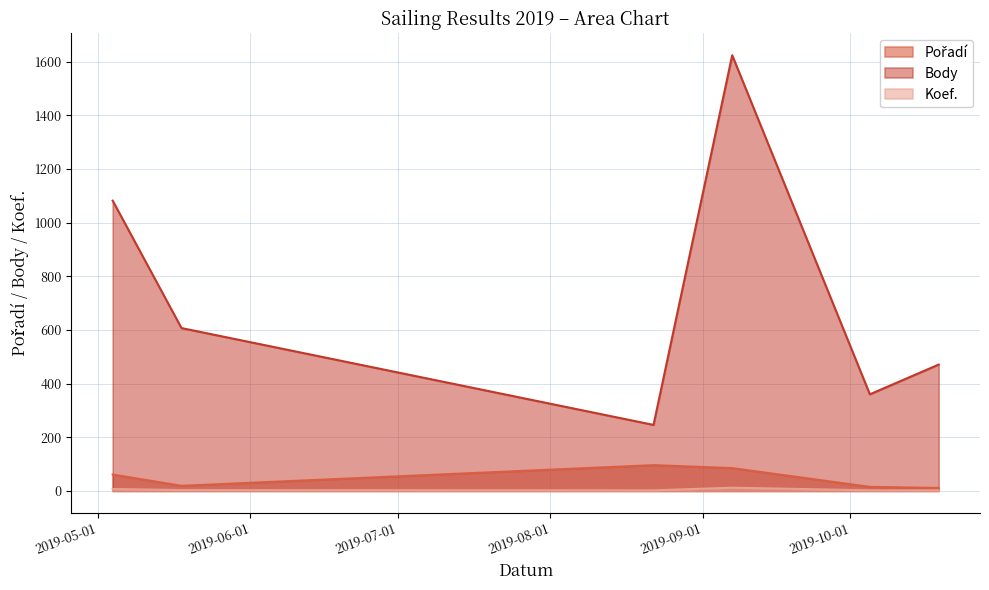

Does the chart have visible grid lines?

Yes